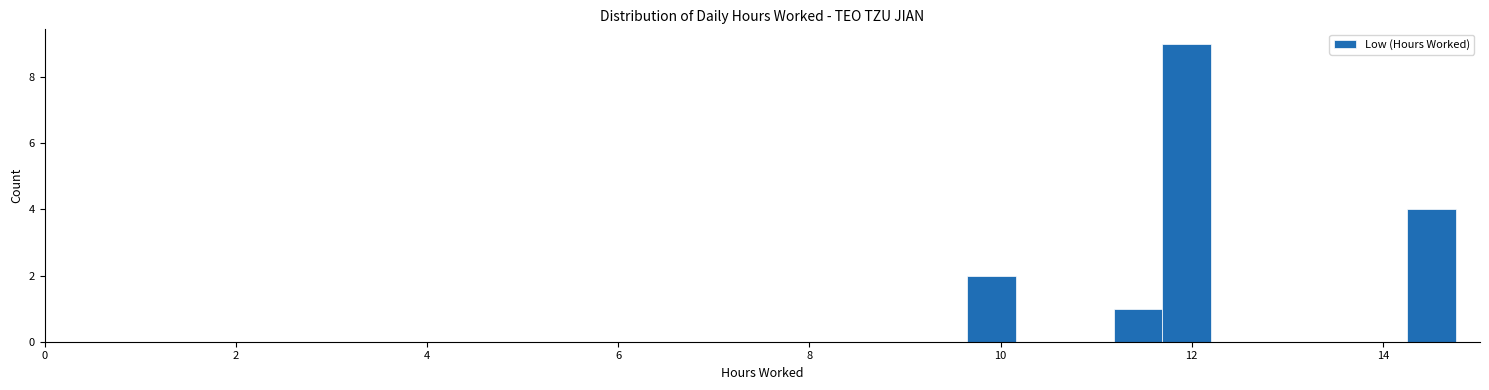

Read against the x-axis, roughly where is the centre of the tallest bar?

12.0